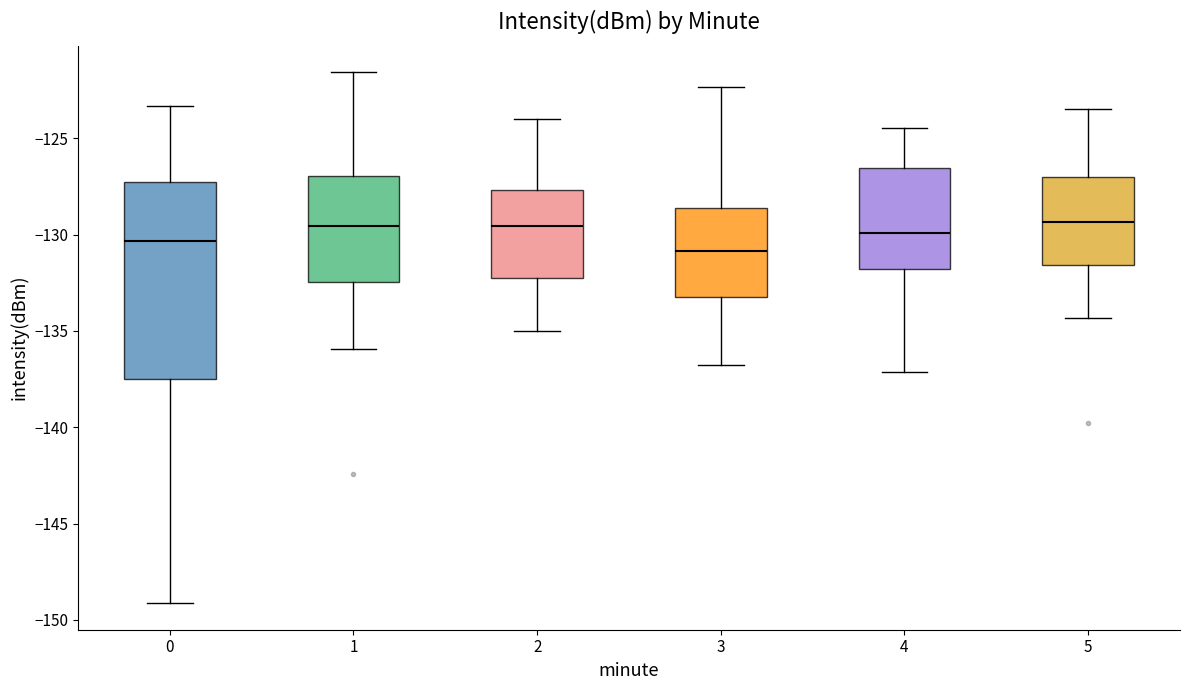

Reading left to right, transcribe this box plot: for each box, give where its median line is, the range the box spans, and where its two whiskers end, as read against the y-axis. The values are not printed on the chart, so give them approximately, as read against the axis.

0: median -130.5, box -137.5 to -127.5, whiskers -149.0 to -123.5
1: median -129.5, box -132.5 to -127.0, whiskers -136.0 to -121.5
2: median -129.5, box -132.0 to -127.5, whiskers -135.0 to -124.0
3: median -131.0, box -133.0 to -128.5, whiskers -137.0 to -122.5
4: median -130.0, box -132.0 to -126.5, whiskers -137.0 to -124.5
5: median -129.5, box -131.5 to -127.0, whiskers -134.5 to -123.5